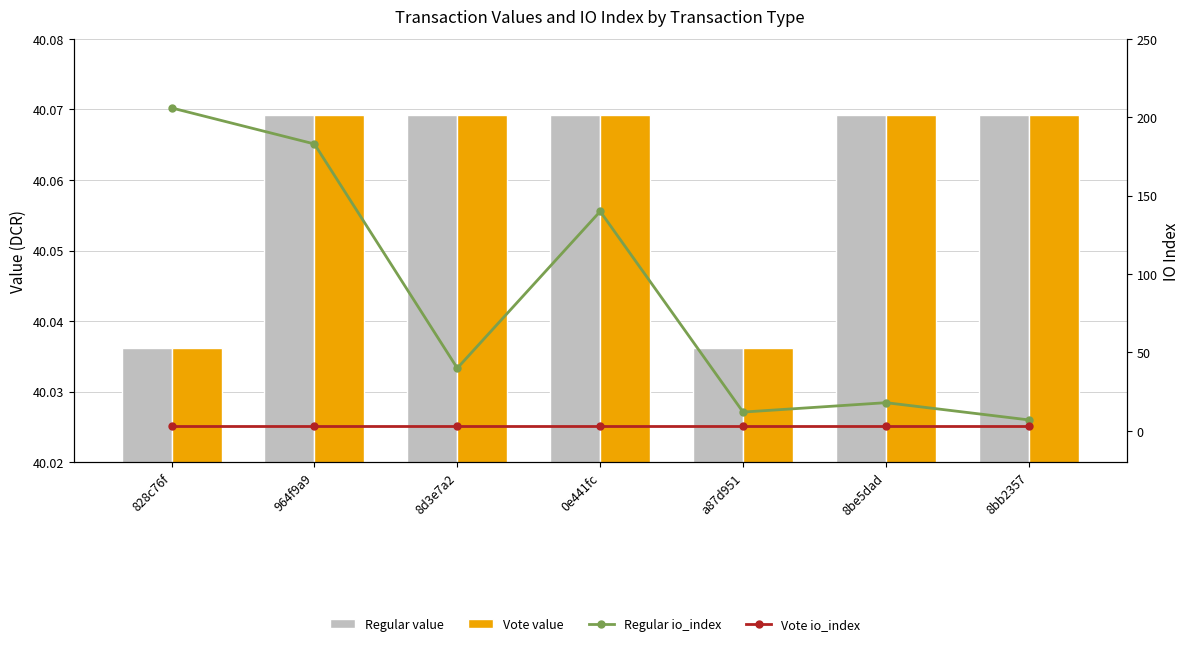

What is the value of the Regular value bar at the 2nd from the left?

40.1